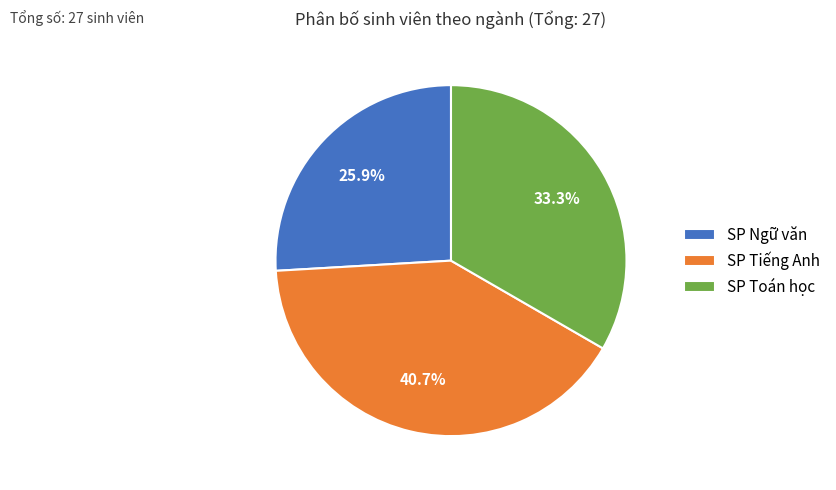

Which category has the smallest portion of the pie?

SP Ngữ văn